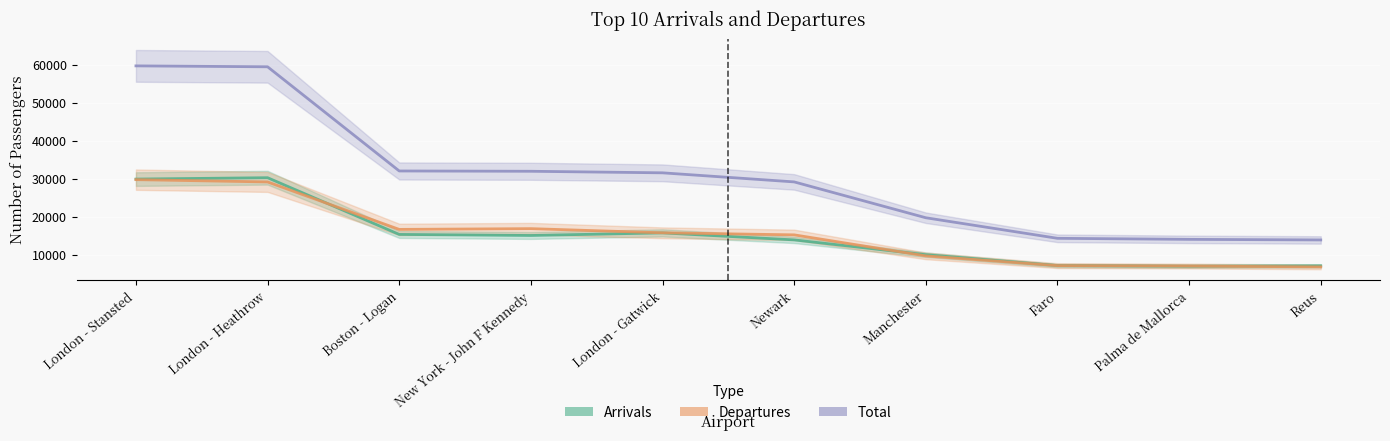

In Arrivals, how many points are higher than both neighbors (excluding endpoints)?

2